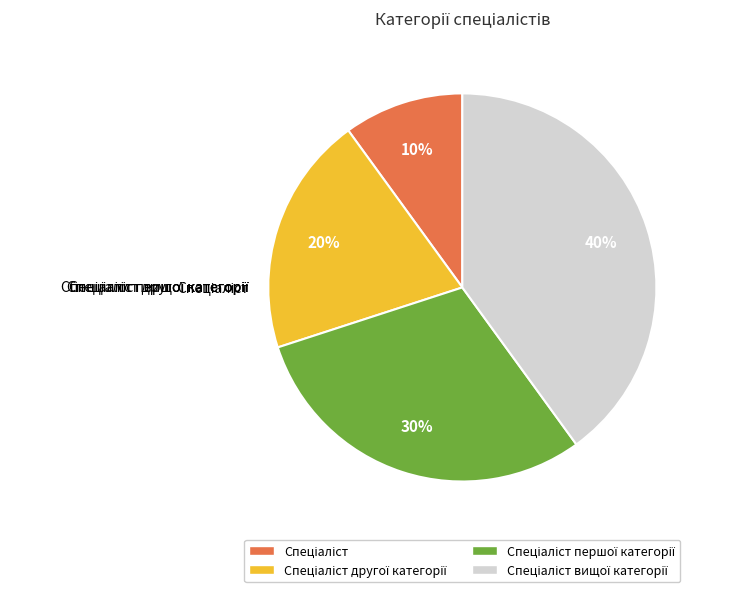

What is the largest slice in the pie chart?

Спеціаліст вищої категорії